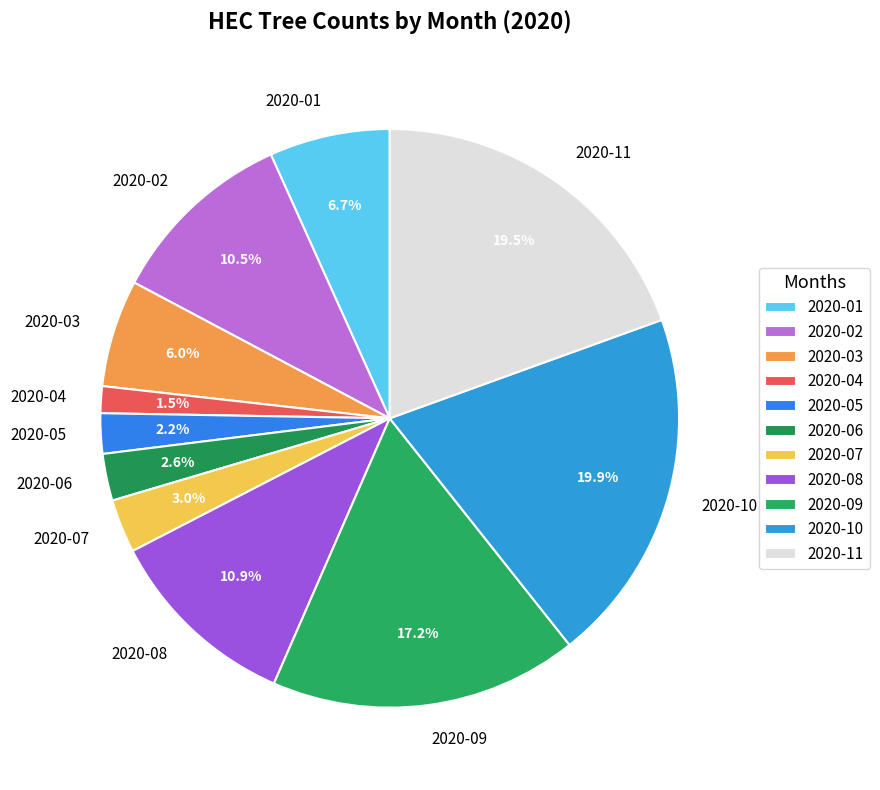

To the nearest percent, what is the average slice percentage?

9%